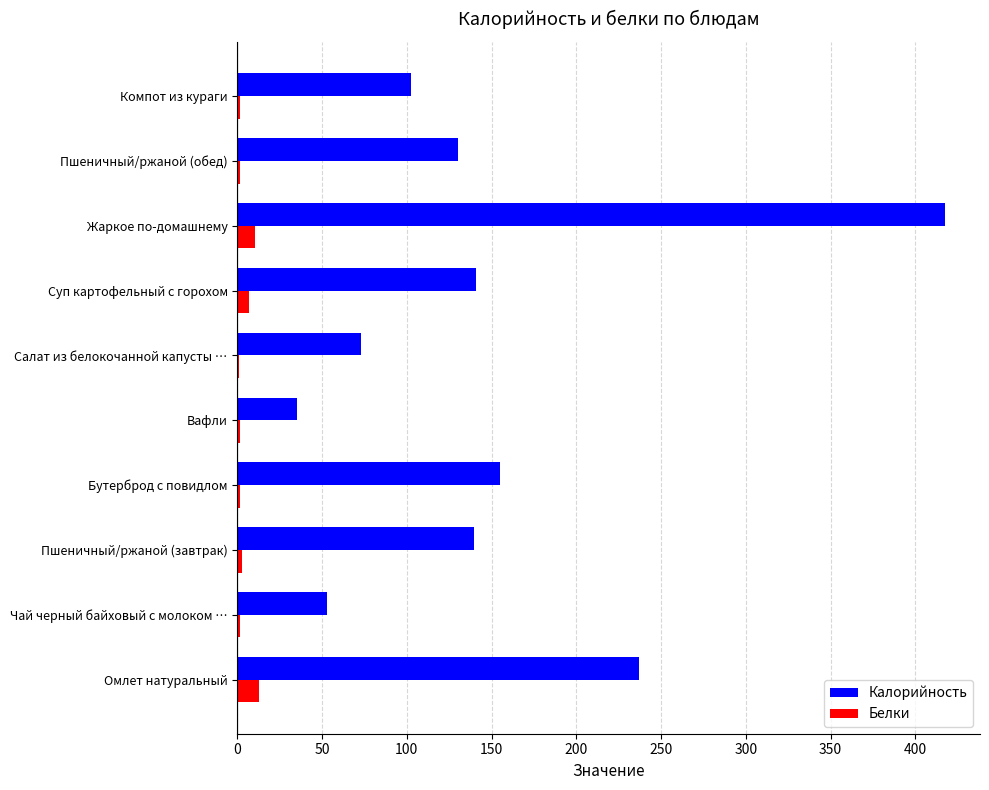

True or false: Калорийность has a value of 417.3 at Жаркое по-домашнему.

True